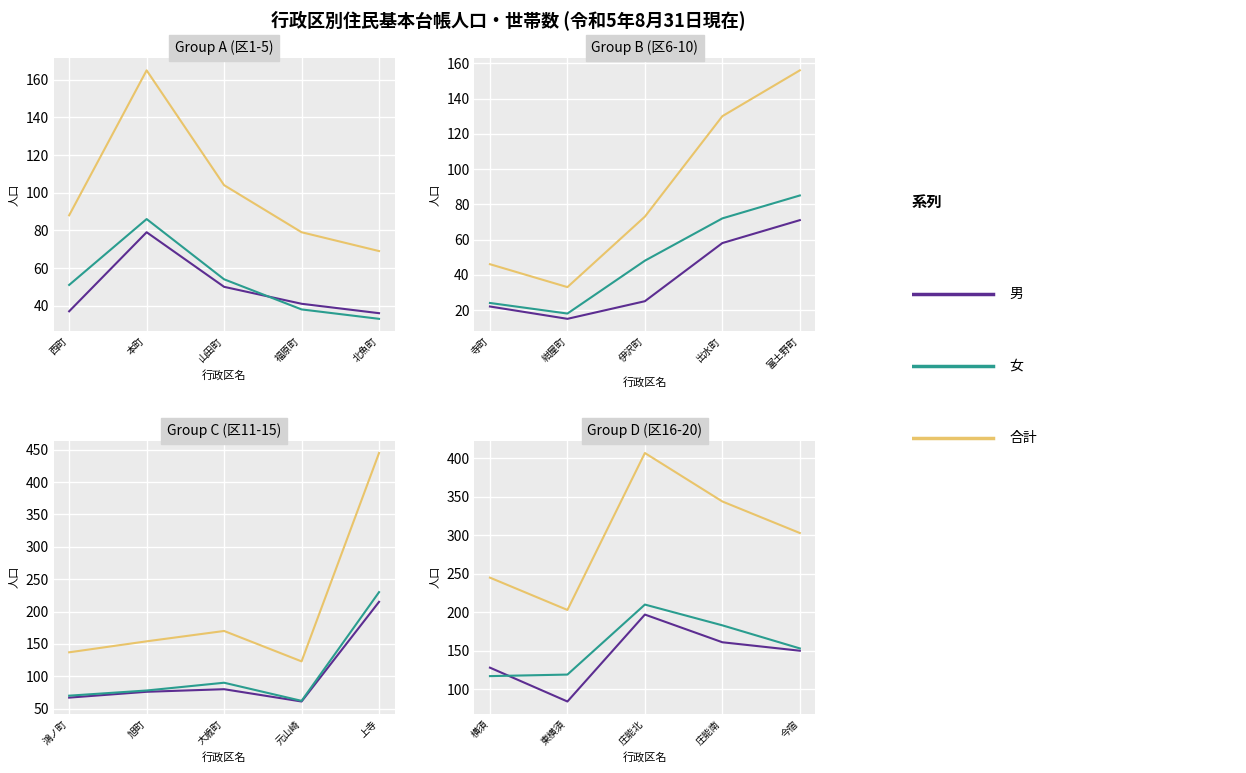

How many times do 女 and 男 cross each other?

1